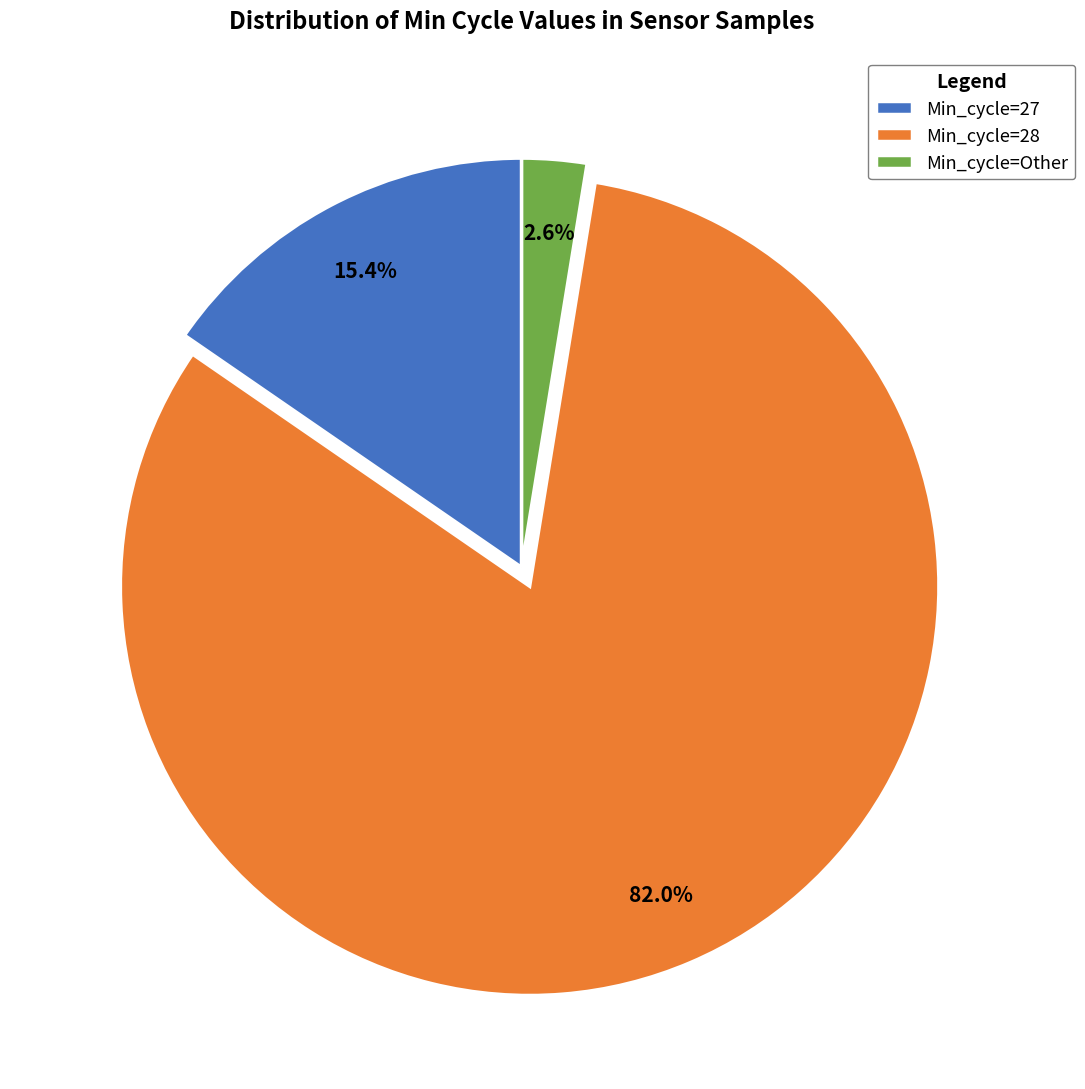

Which slice is the smallest?

Min_cycle=Other